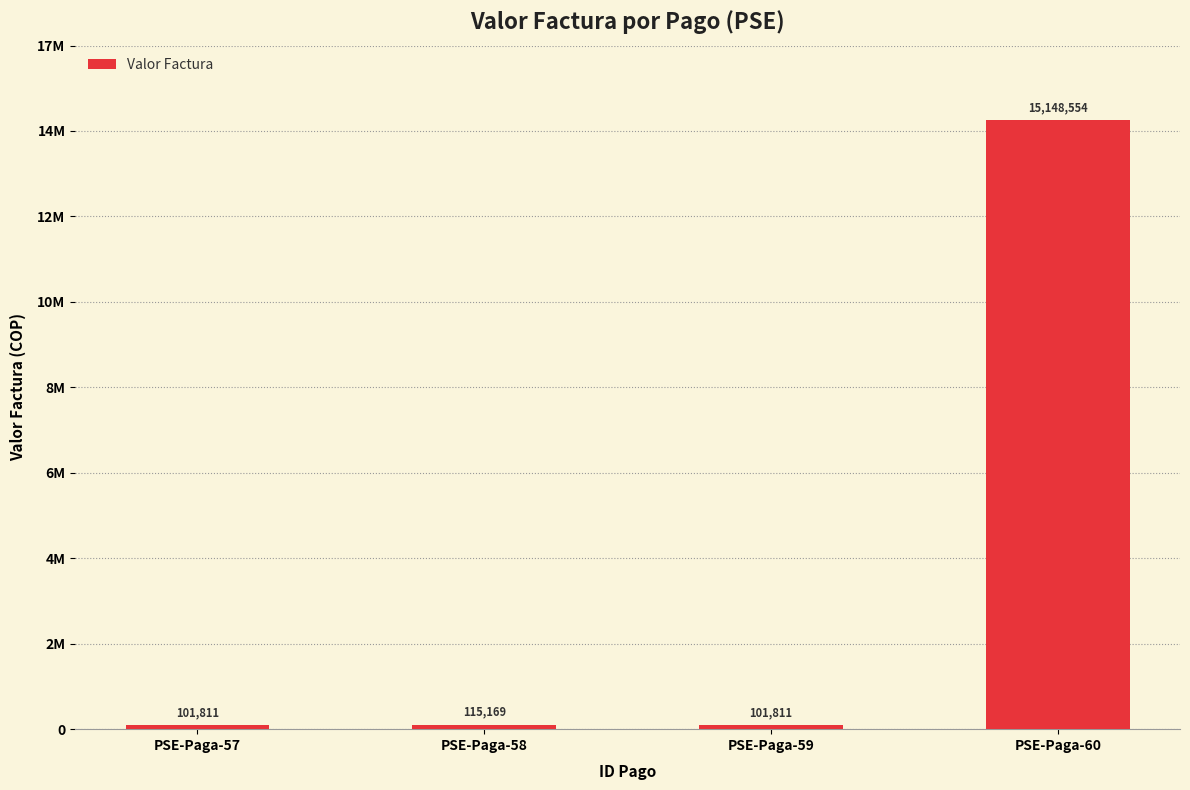

List the labels in order of value, largest first.

PSE-Paga-60, PSE-Paga-58, PSE-Paga-57, PSE-Paga-59